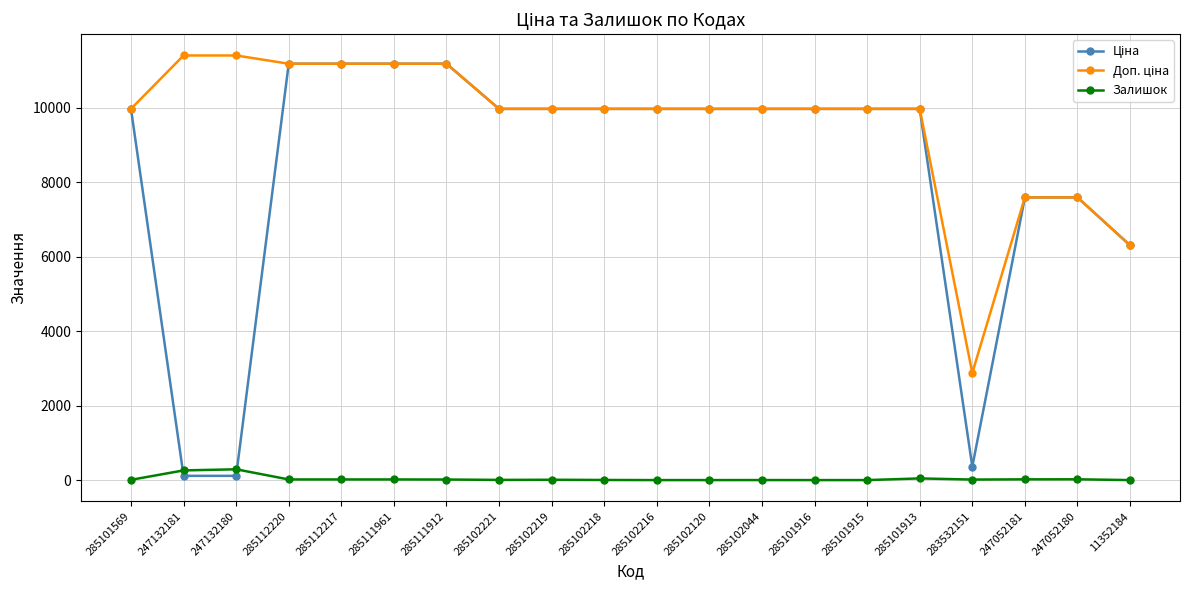

True or false: Залишок has more than 0 interior local peaks.

True